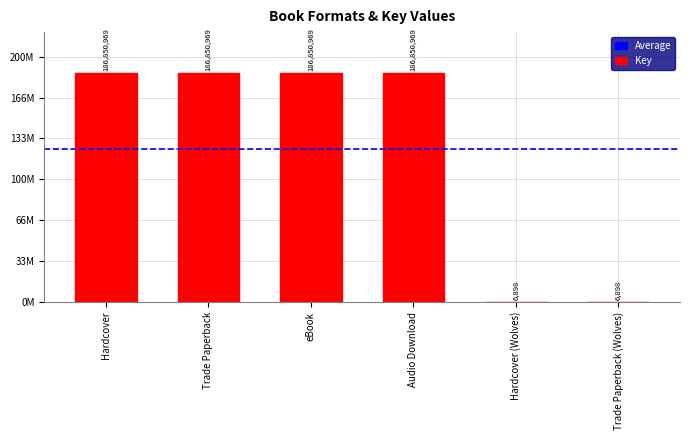

Is it true that the value at Trade Paperback (Wolves) is 6898?

True